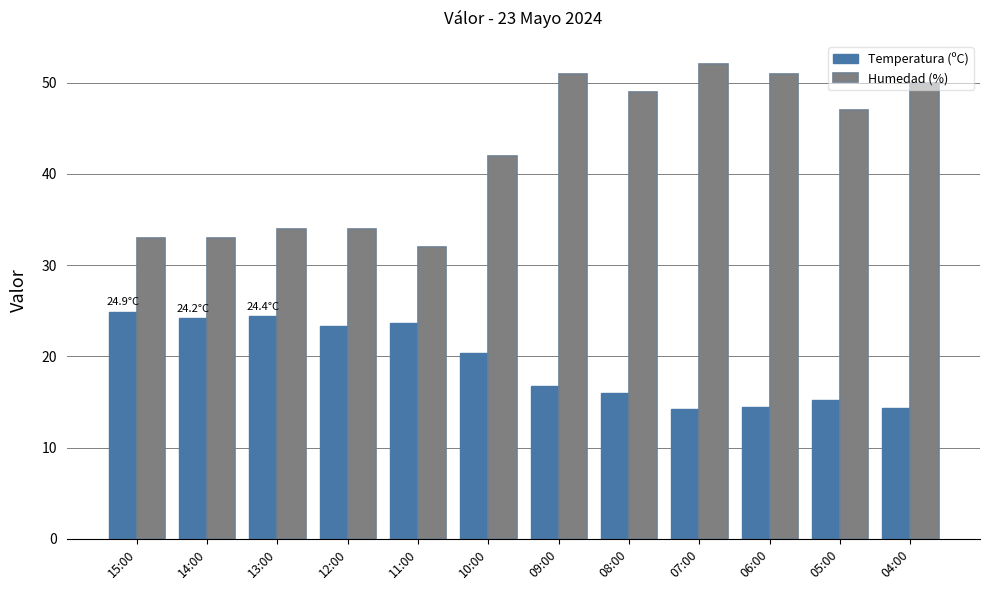

Where is Temperatura (ºC) nearest to the value 19?

10:00